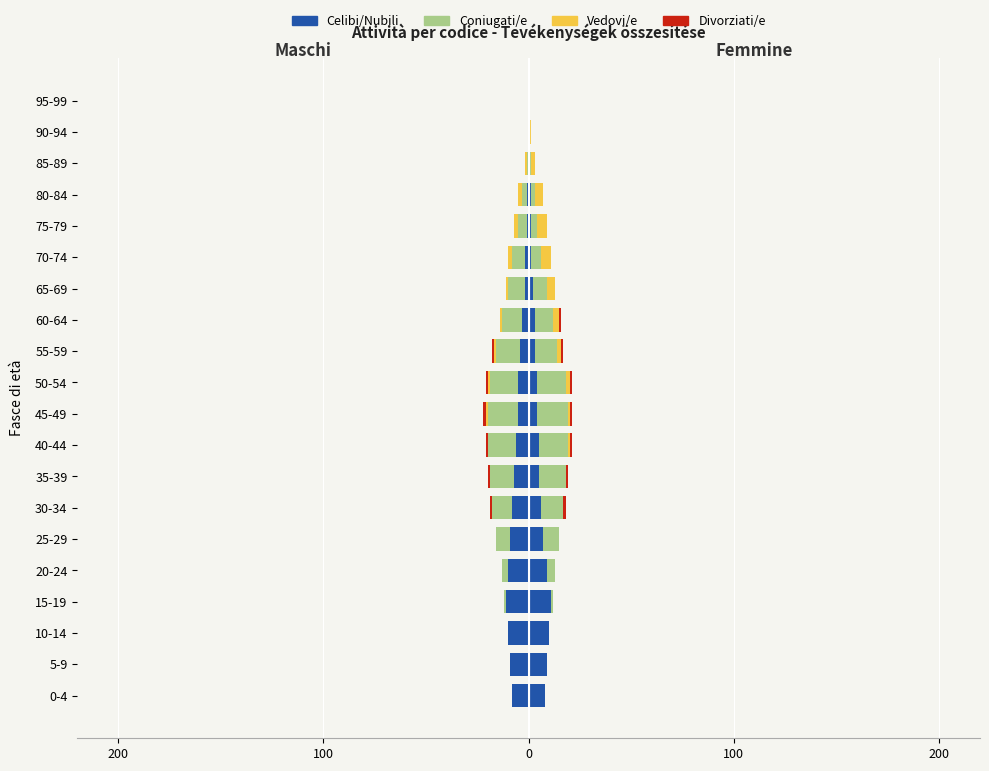

How many groups of bars are there?

20